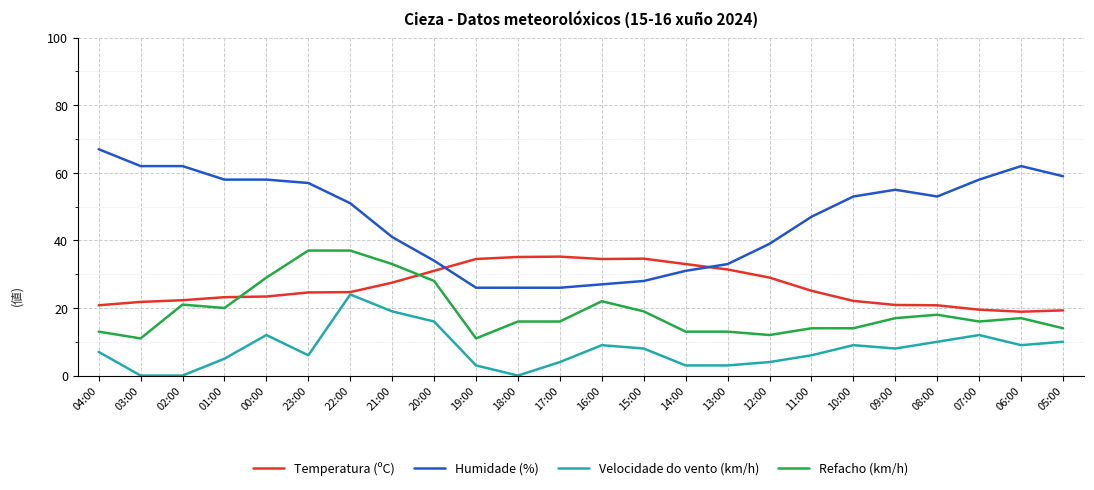

What is the difference between the Refacho (km/h) values at 01:00 and 16:00?

2.0